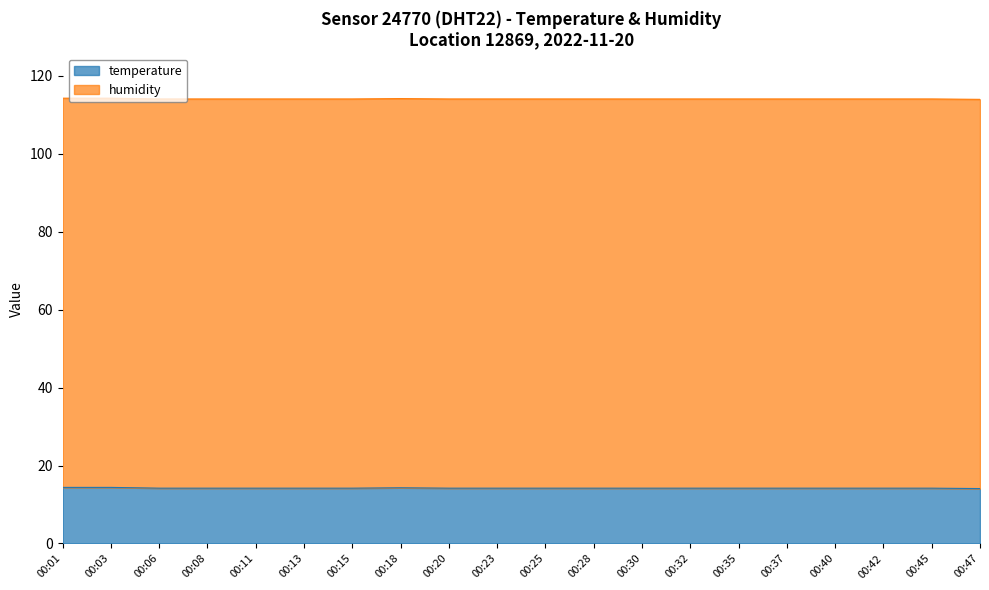

Where is the data nearest to the value 114?

00:47